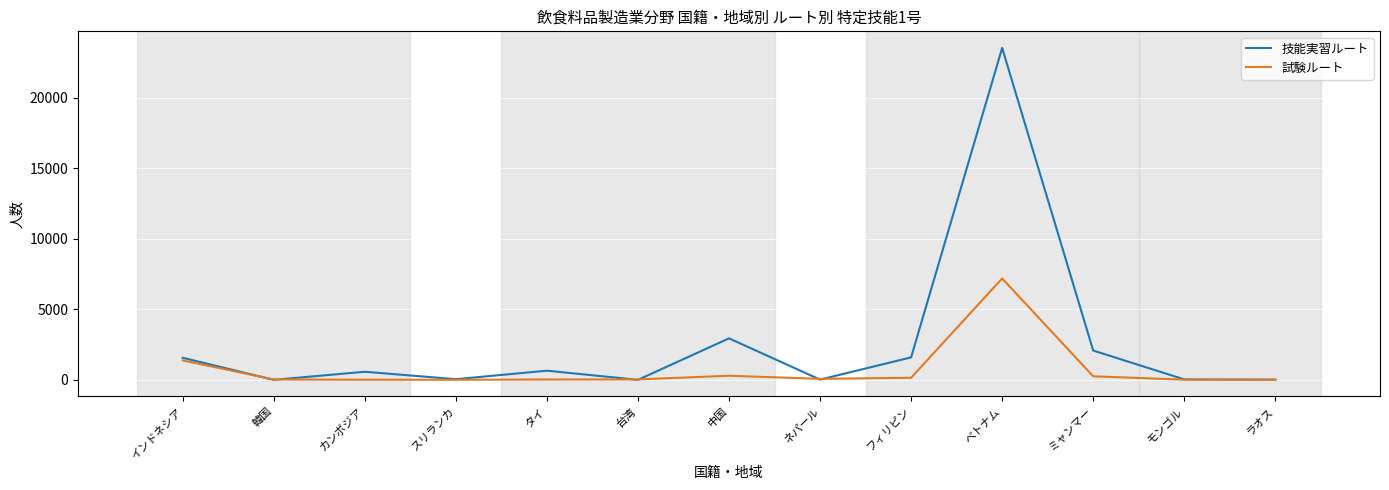

At which label does 試験ルート reach its peak?

ベトナム